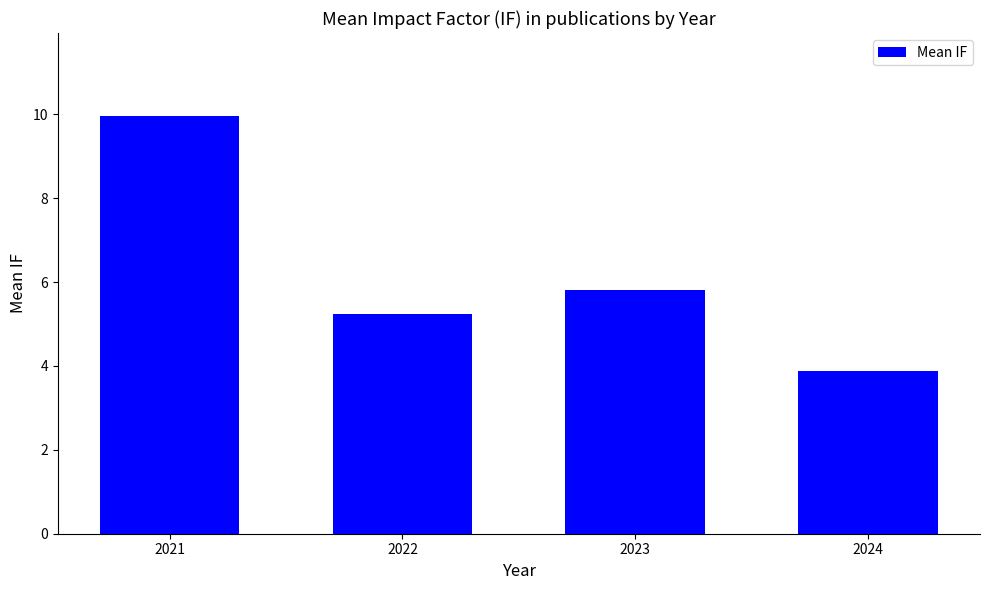

The value at 2024 is 3.9. True or false?

True